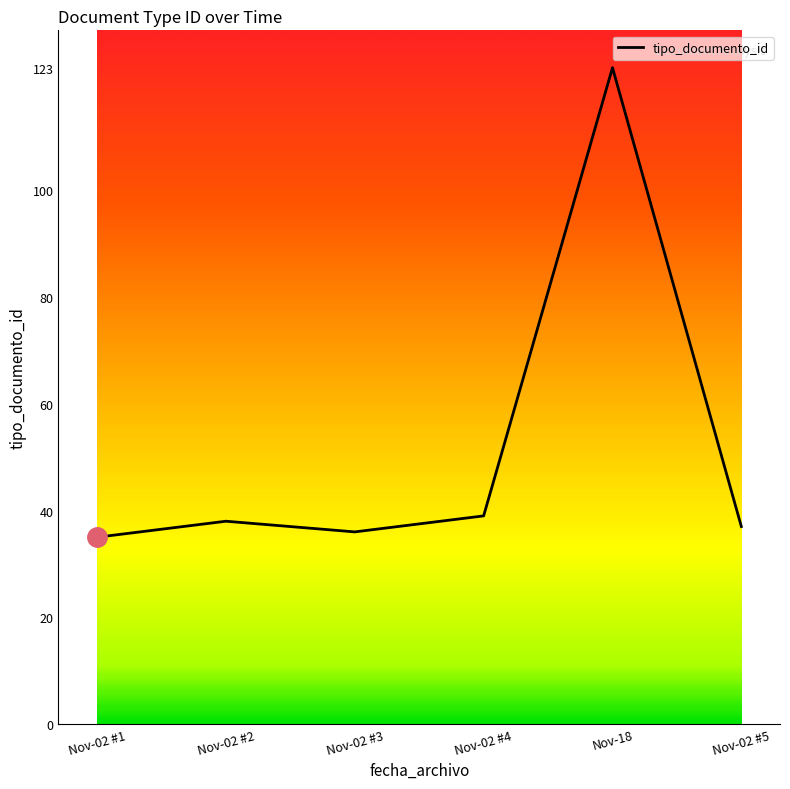

At which category does the chart reach its peak across all series?

Nov-18